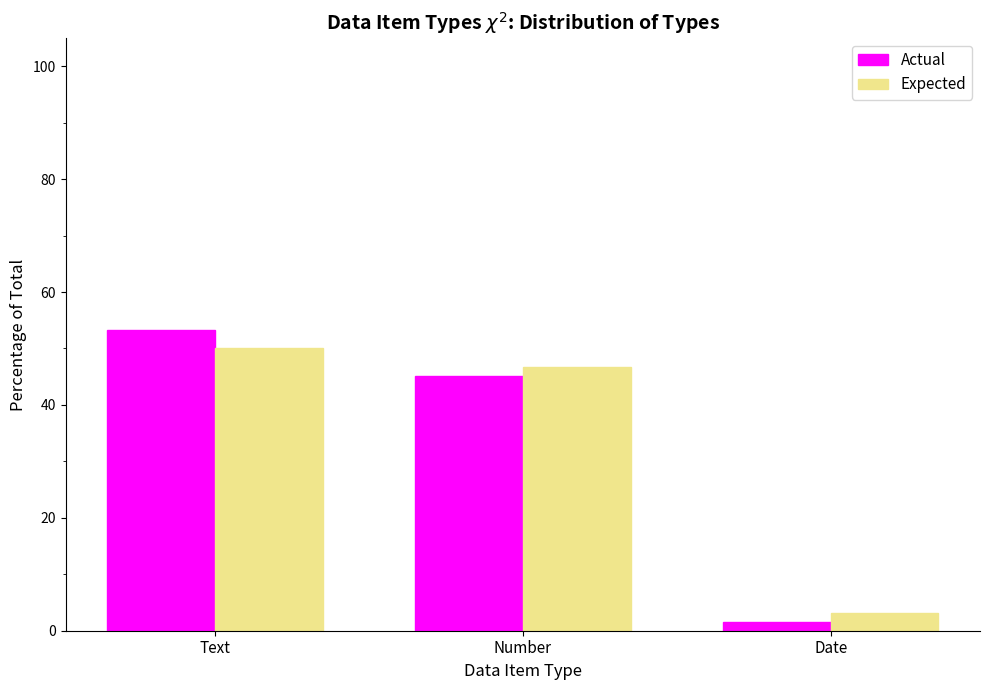

Which category has the highest value in the Expected series?

Text